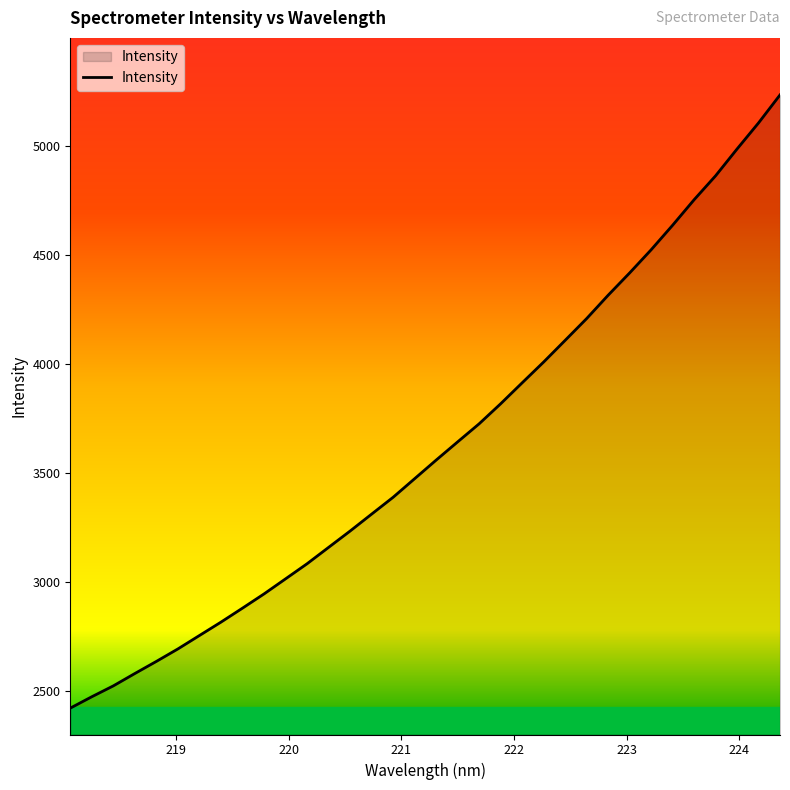

What is the smallest value displayed?

2419.9